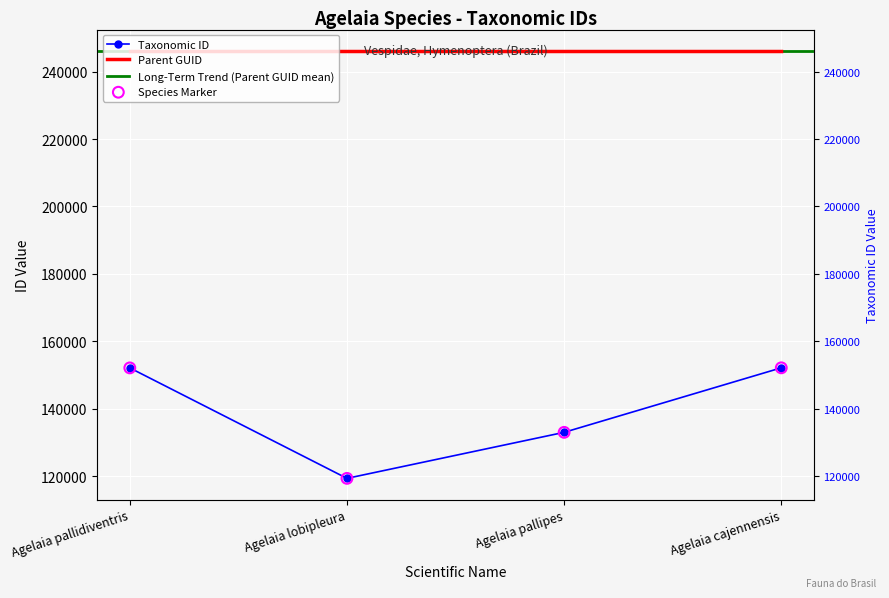

Between Agelaia pallidiventris and Agelaia pallipes, which is larger?

Agelaia pallidiventris